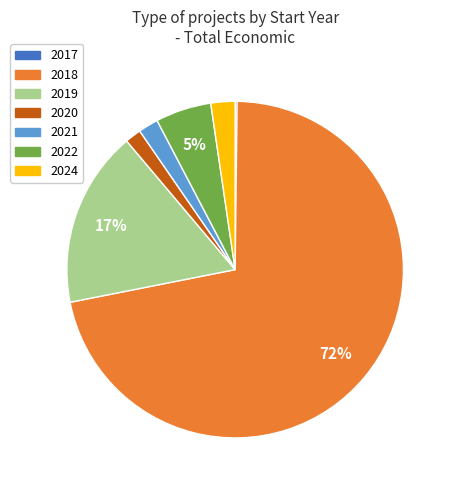

Combined, do 2020 and 2019 account for over 50%?

No